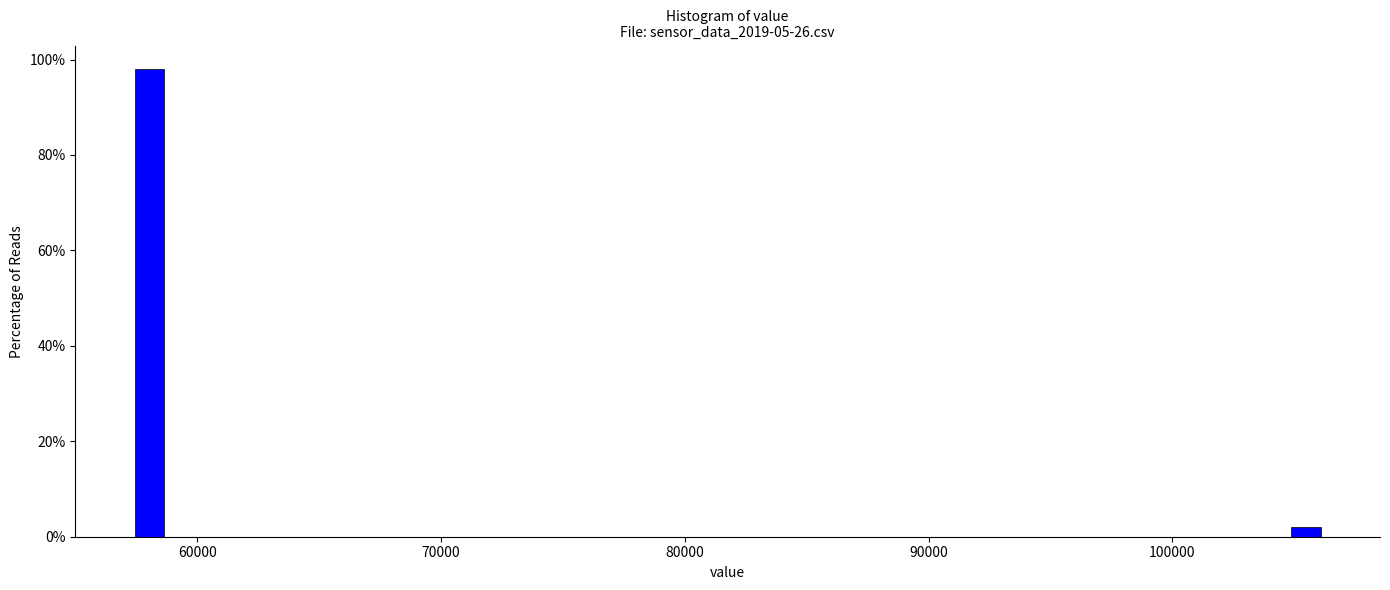

Around what value on the x-axis is the tallest bar? Give the approximate position of its centre, as read against the axis.

58000